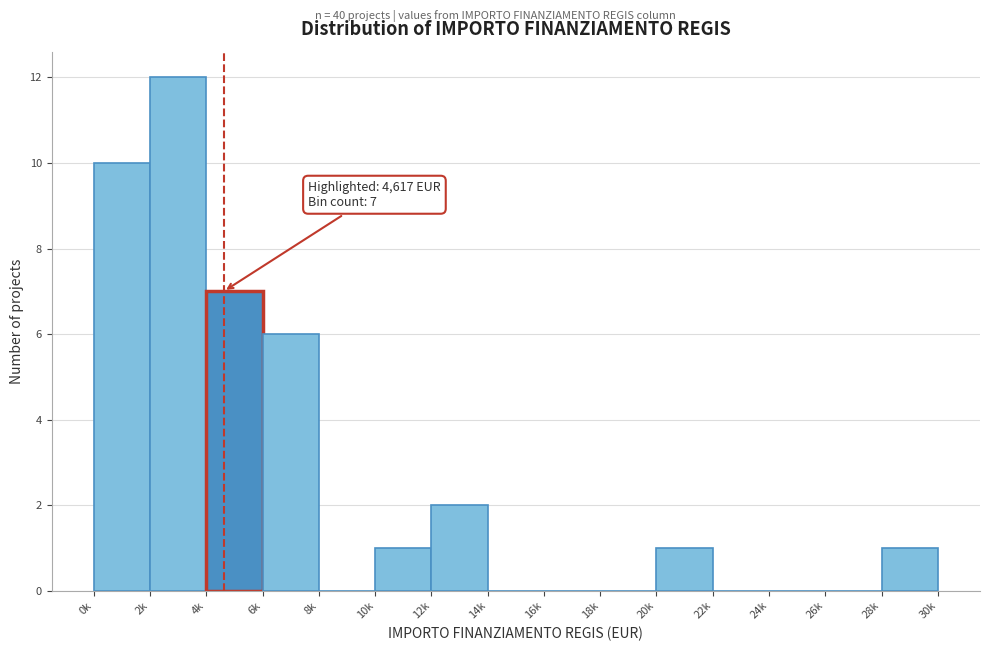

Reading right to left, transcribe all the data shown in this chart.

28k=1	26k=0	24k=0	22k=0	20k=1	18k=0	16k=0	14k=0	12k=2	10k=1	8k=0	6k=6	4k=7	2k=12	0k=10